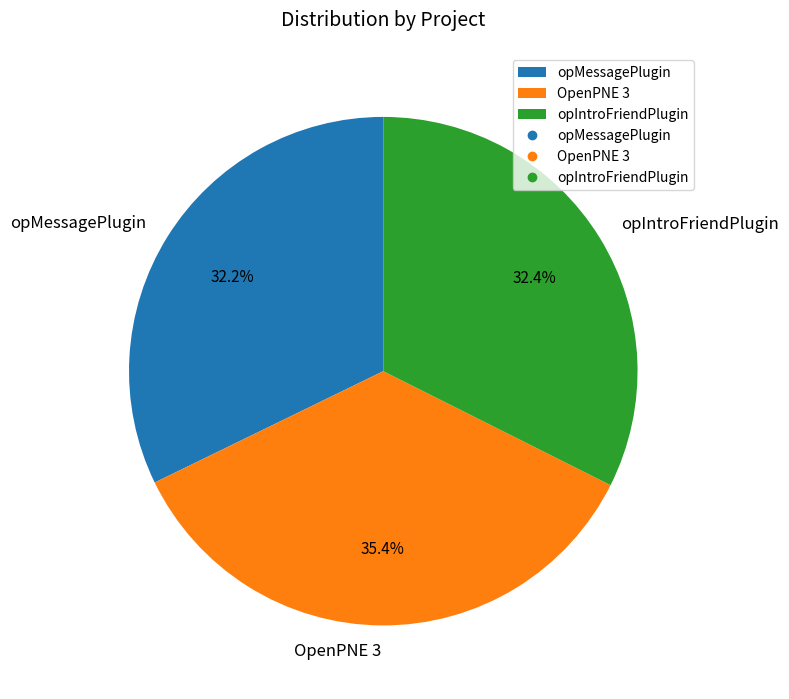

What is the ratio of the value at OpenPNE 3 to the value at opMessagePlugin?

1.1